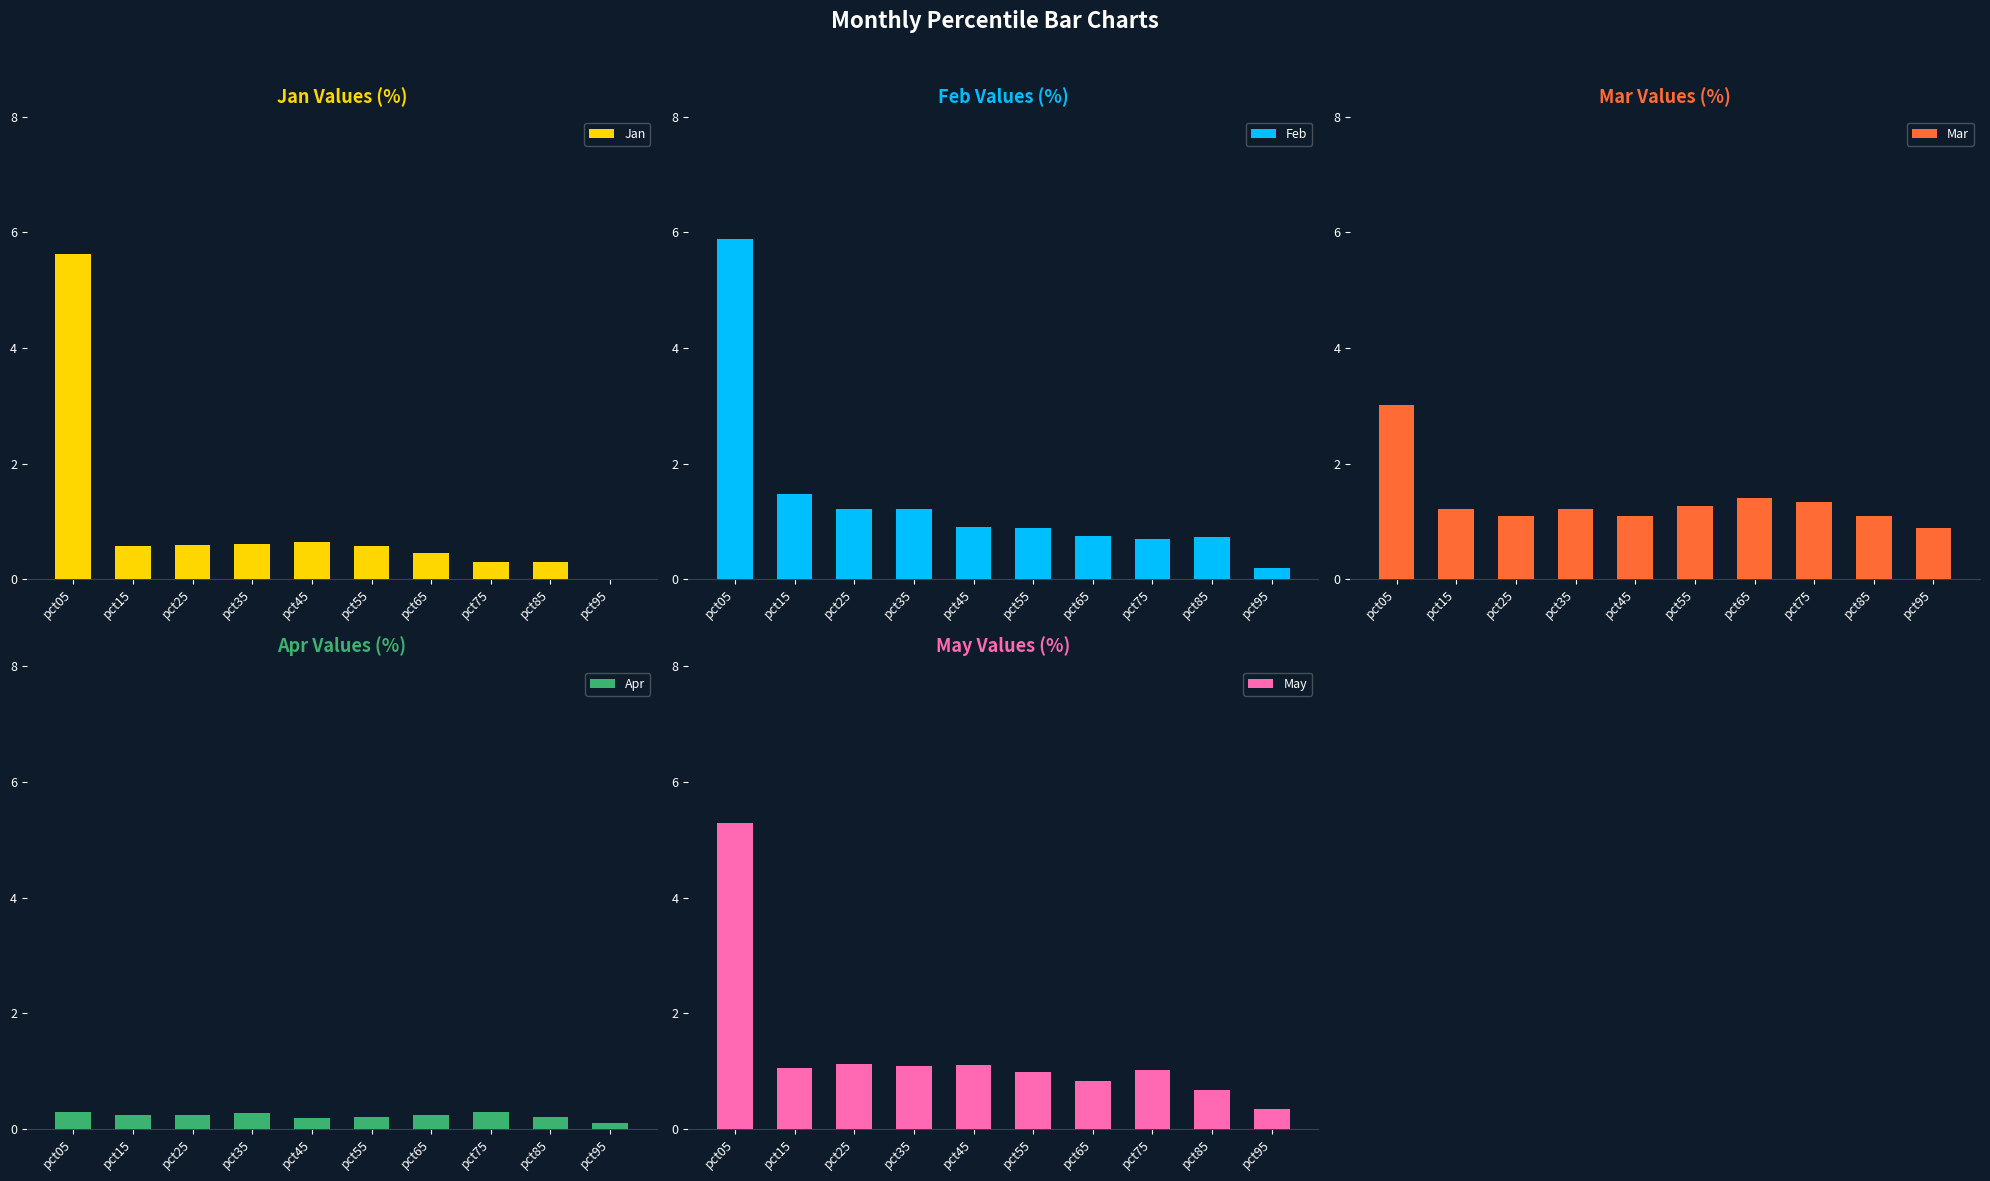

What is the spread (max minus min) of values at pct25?

1.7